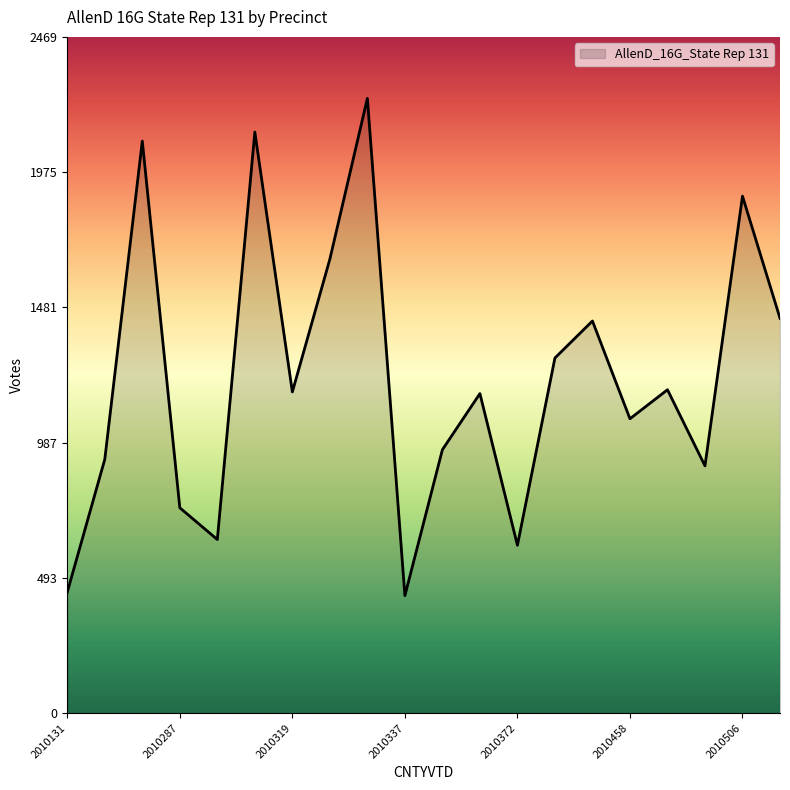

What is the smallest value displayed?

429